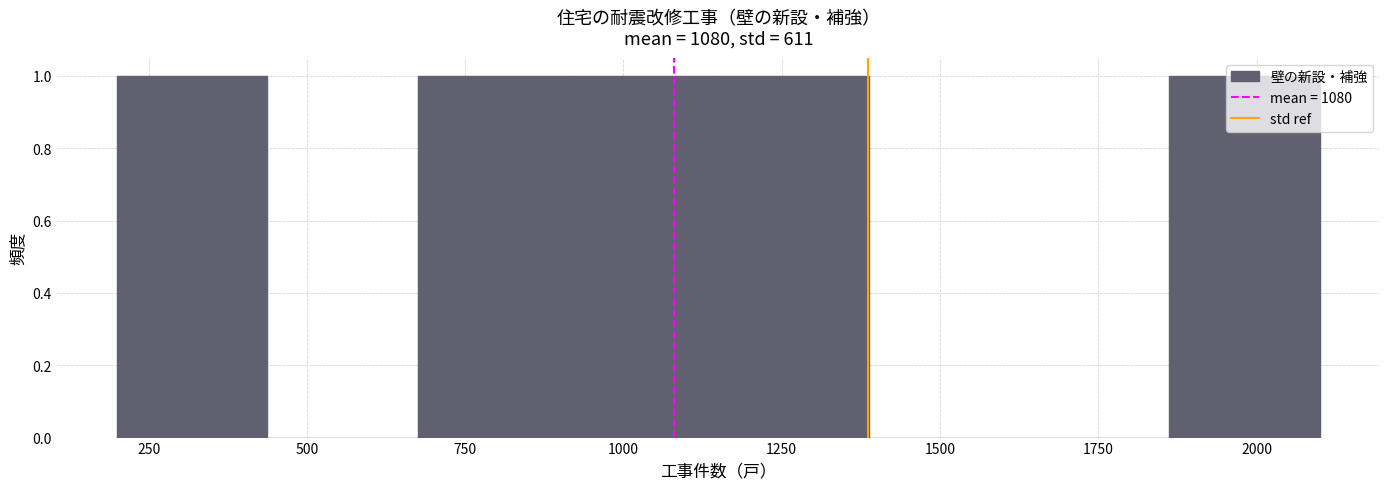

Reading left to right, list every bar in this chart as the range it spans on the x-axis followed by its height. Neither the bar edges nor the heights are printed on the chart, so give them approximately, as read against the axes.

200 to 450: 1
450 to 700: 0
700 to 900: 1
900 to 1150: 1
1150 to 1400: 1
1400 to 1650: 0
1650 to 1850: 0
1850 to 2100: 1